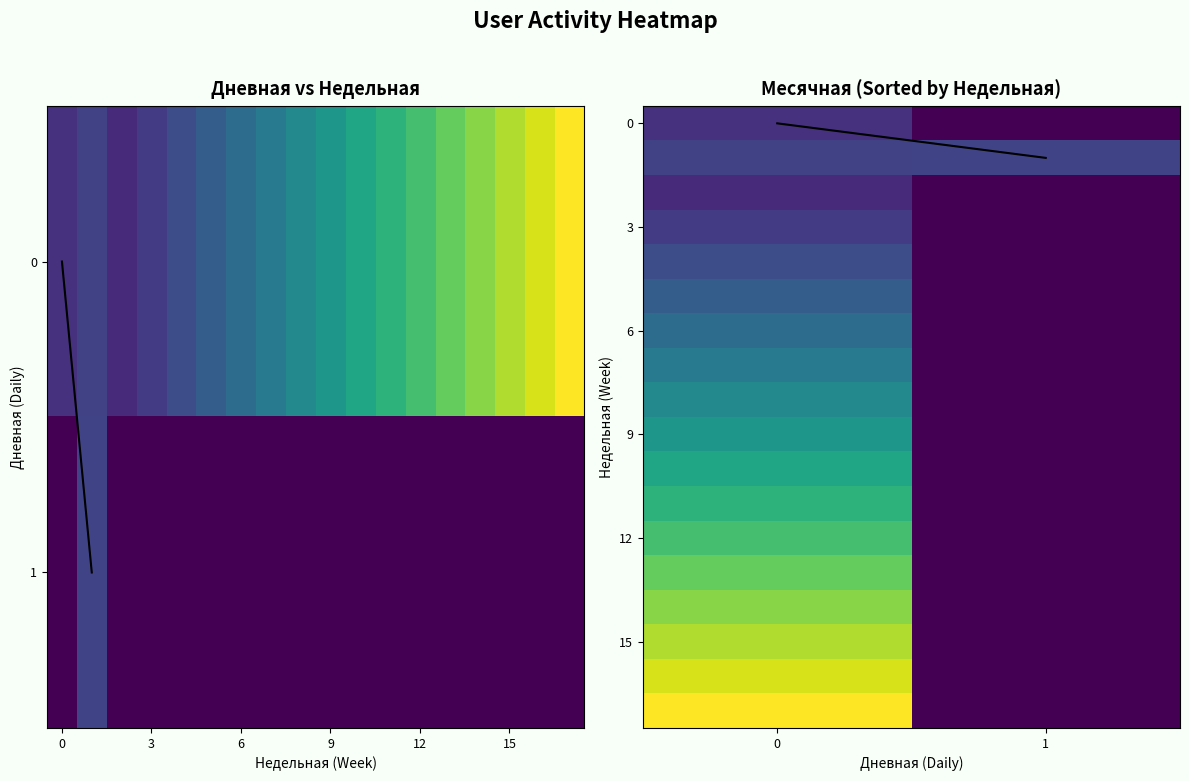

How many data points in 12 are less than 12?

1